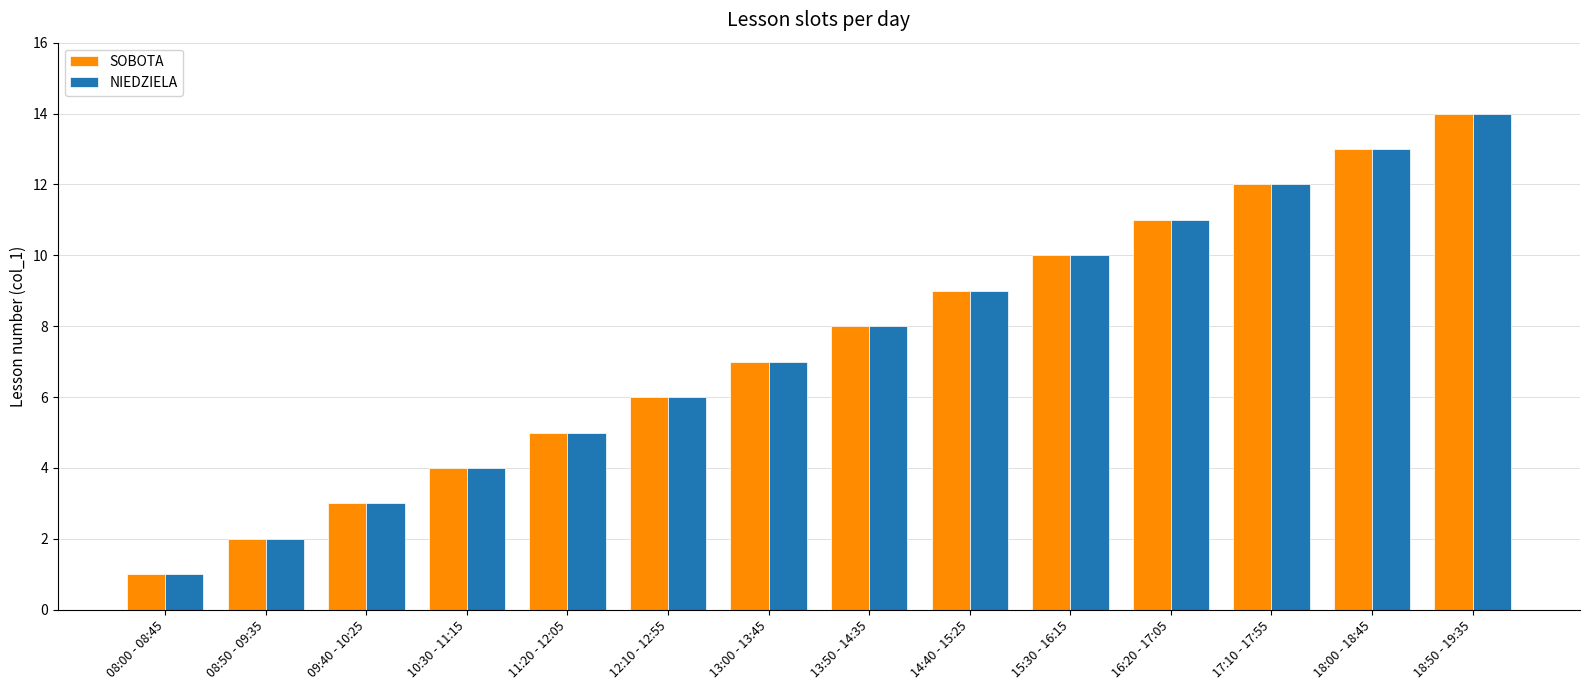

Count the number of categories in the chart.

14